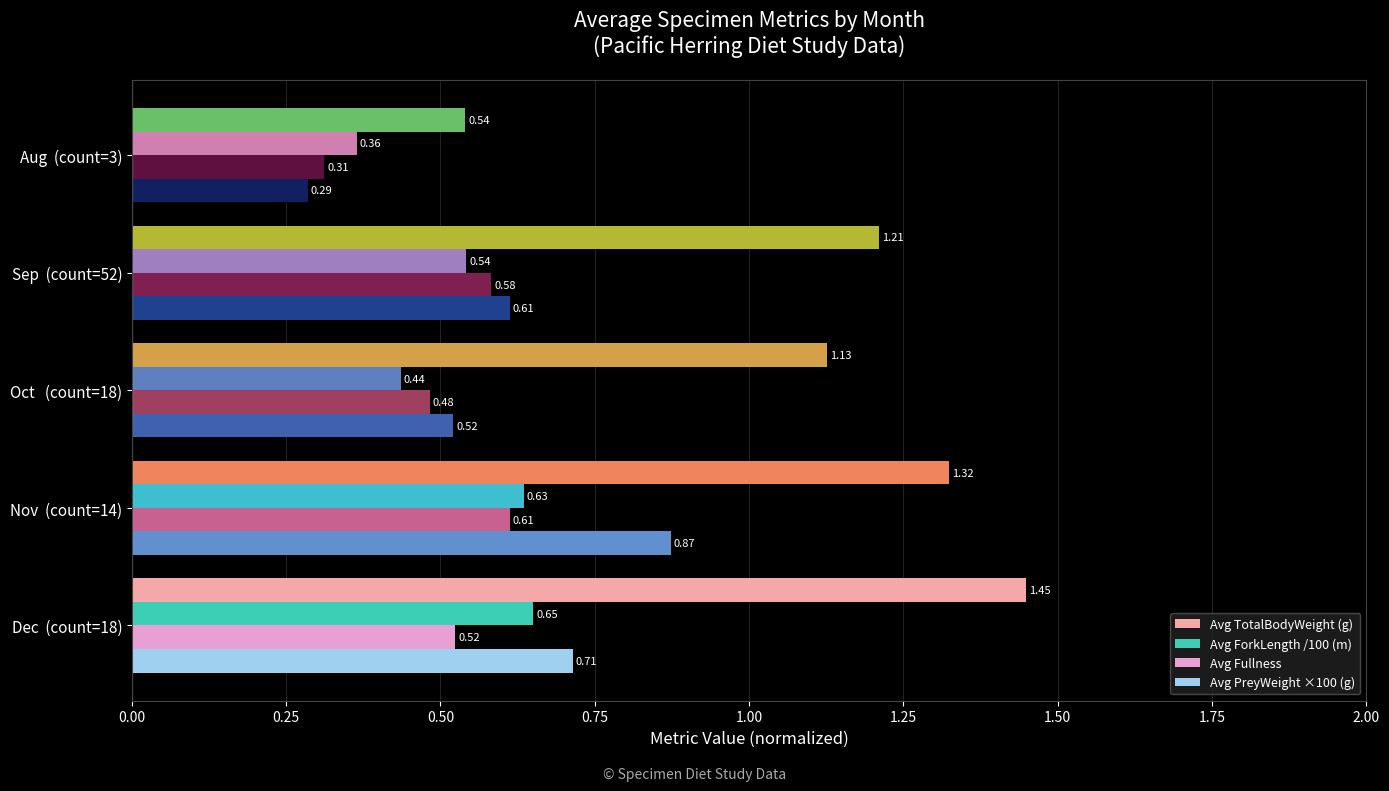

Is the value of Avg ForkLength /100 (m) at Dec  (count=18) greater than the value of Avg PreyWeight ×100 (g) at Oct   (count=18)?

Yes